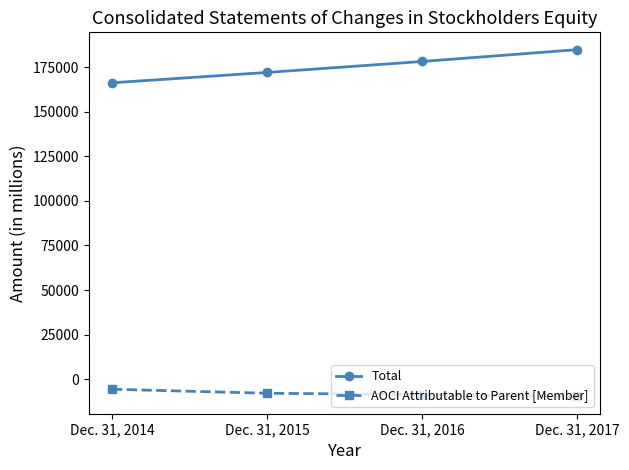

How many lines are shown in the chart?

2